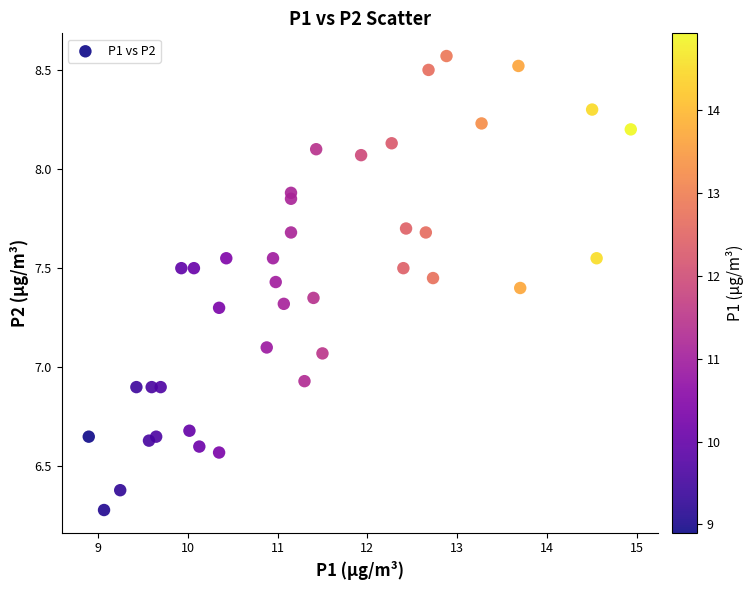

What is the range of X values (max minus min)?

6.0